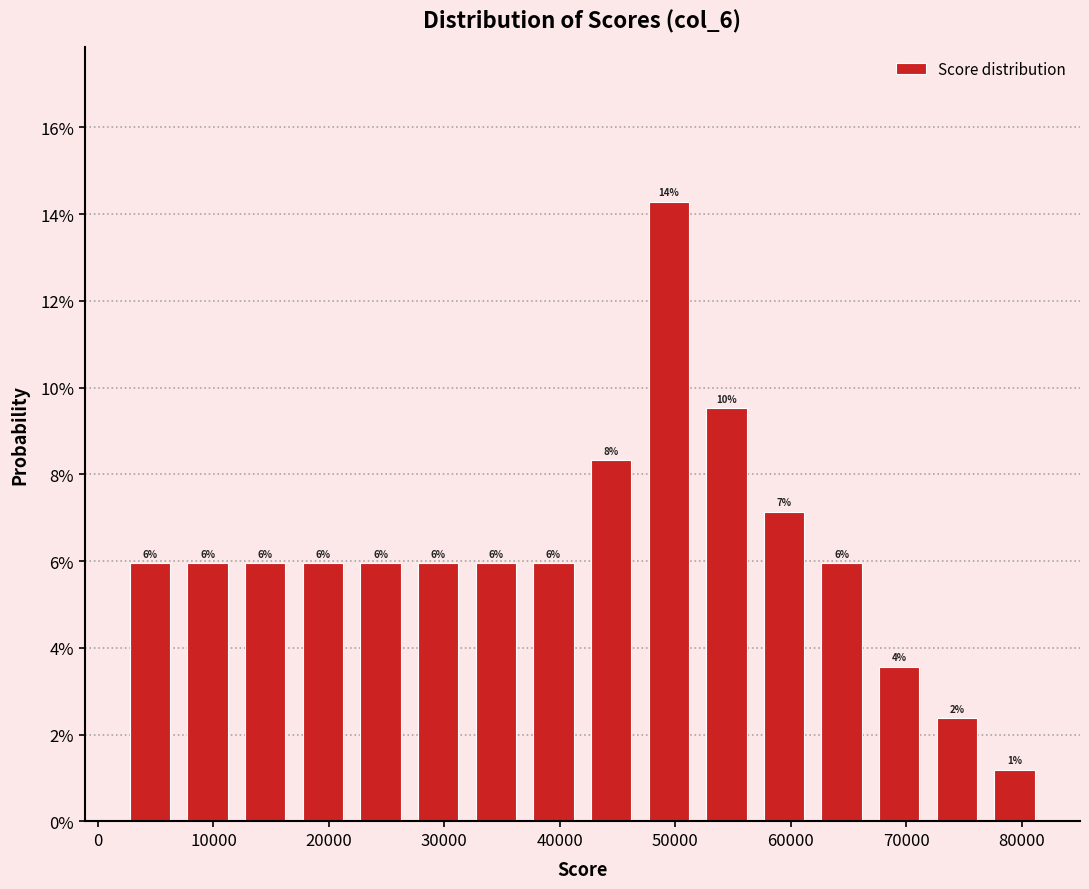

Over which range of the x-axis is the bar tallest?

47000 to 52000